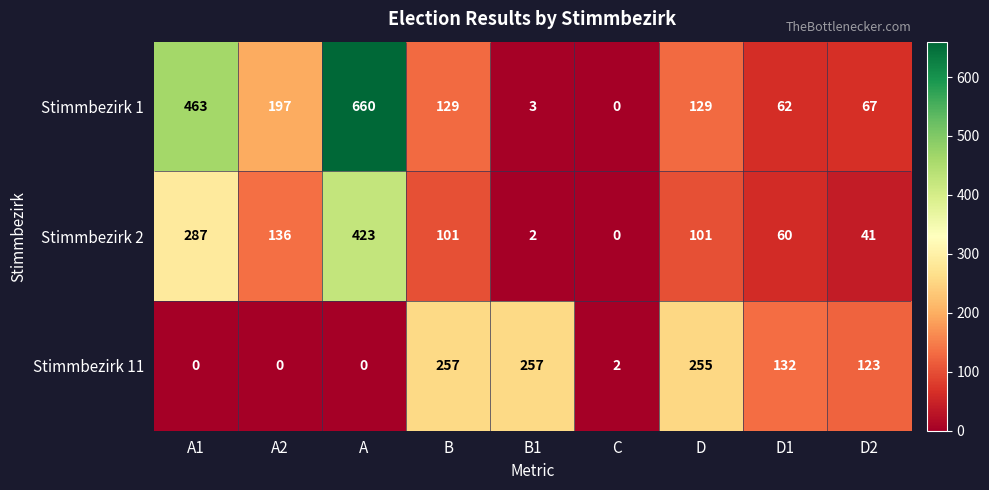

The Stimmbezirk 11 series shows 29 at D2. True or false?

False